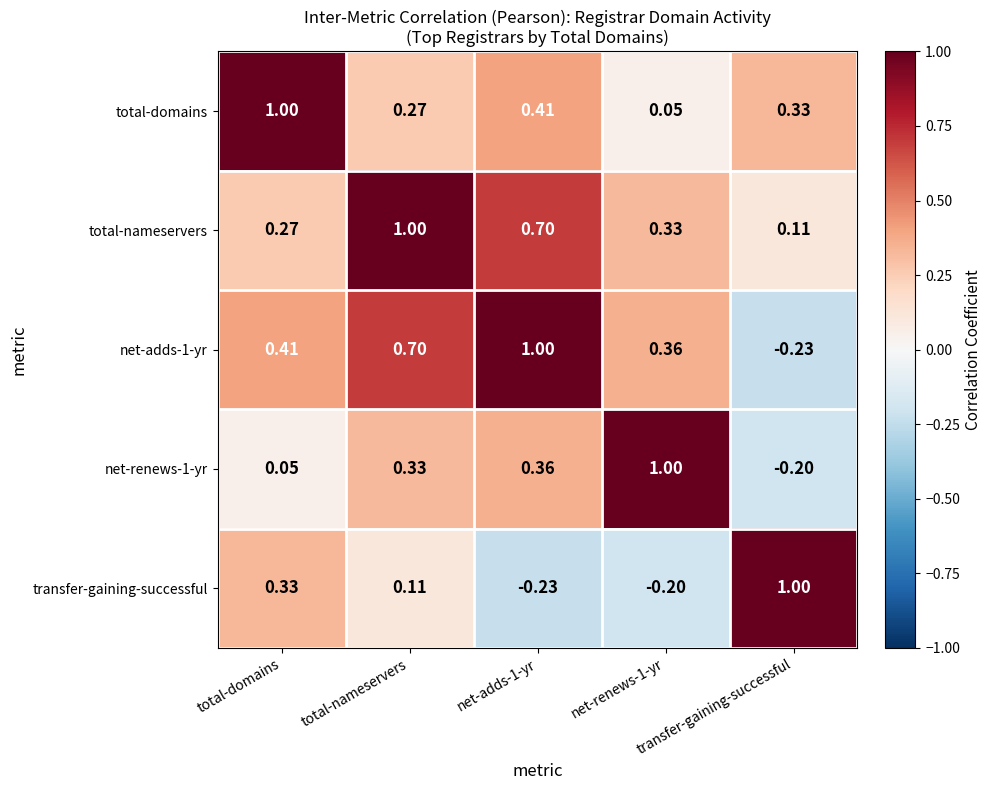

Which series has the widest spread of values?

net-adds-1-yr